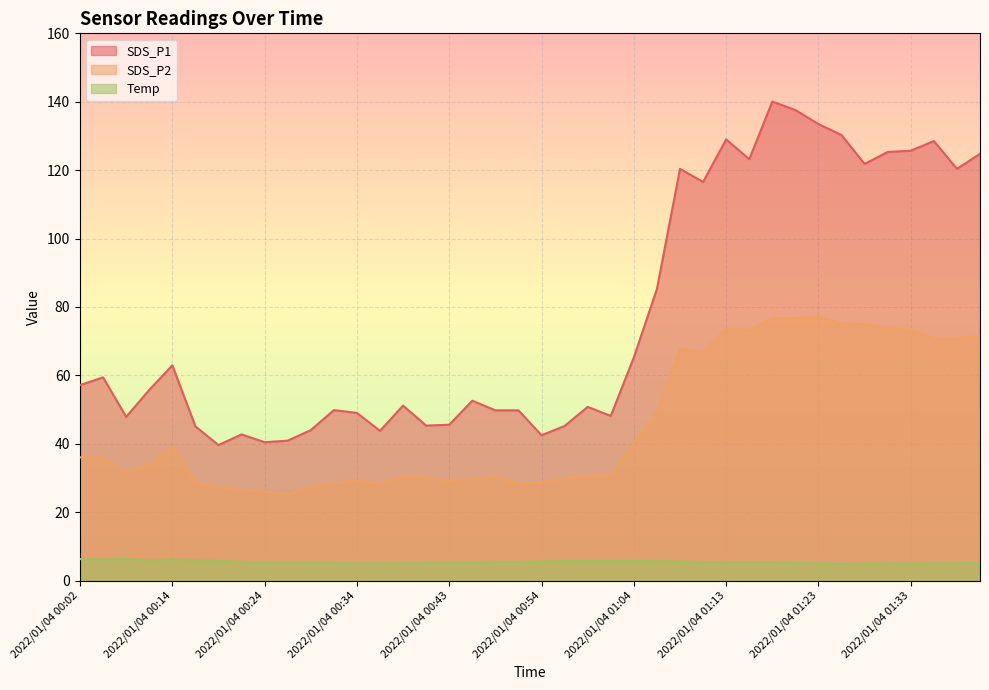

What is the label of the 3rd point from the right?

2022/01/04 01:36